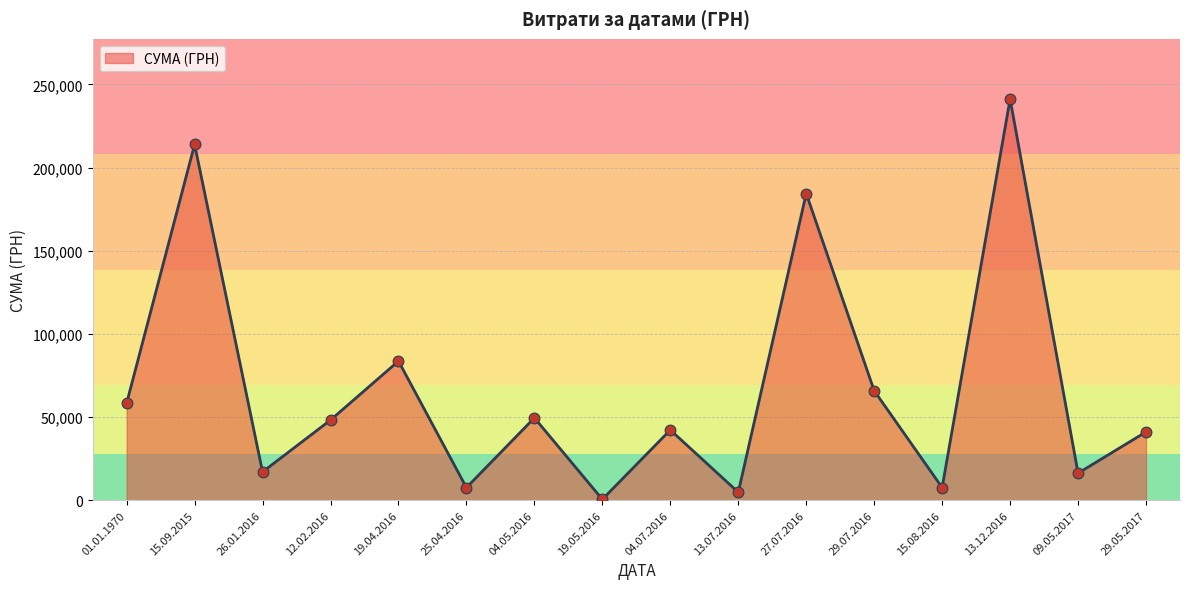

Approximately how many times larger is the value at 27.07.2016 compared to 15.09.2015?

0.9